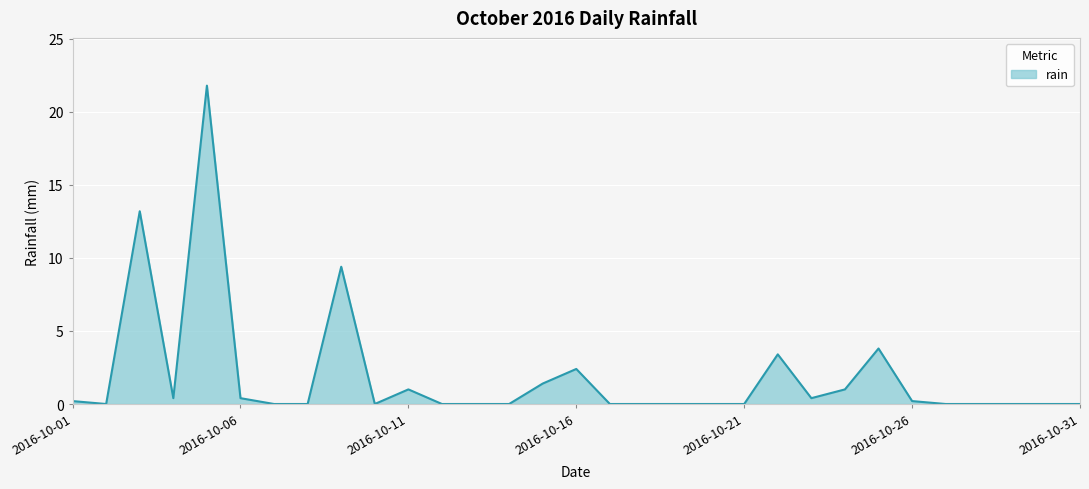

What is the maximum value shown in the chart?

21.8